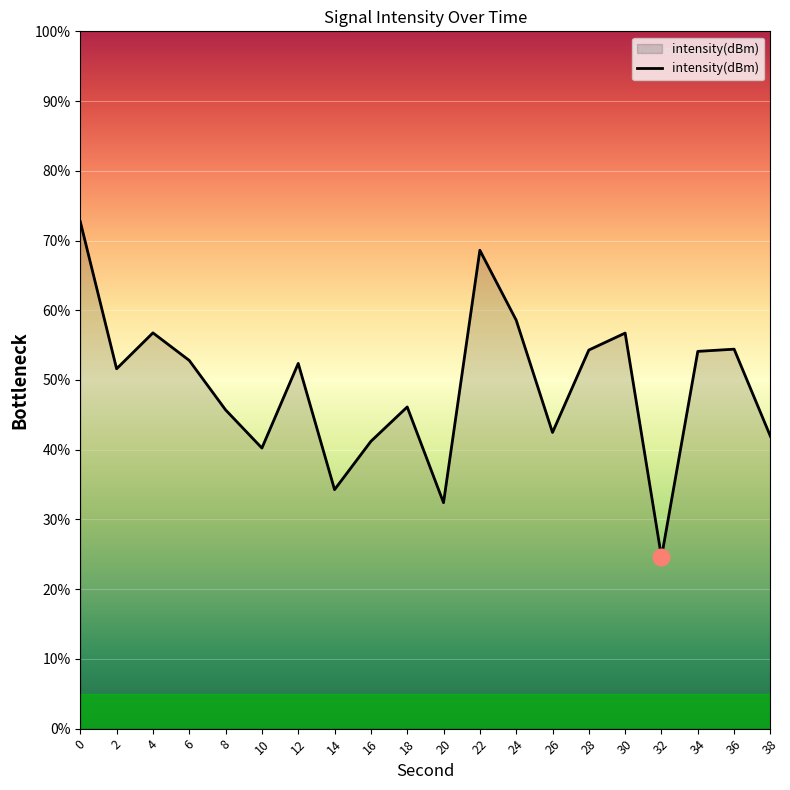

What is the ratio of the value at 4 to the value at 10?

1.4